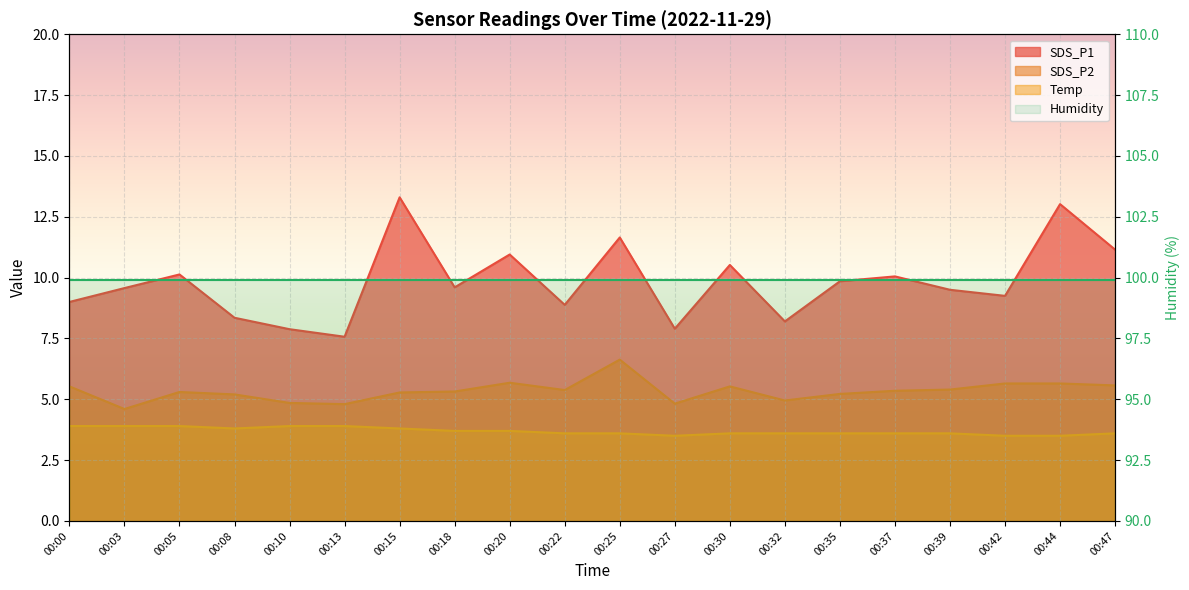

Which series has the largest range (max minus min)?

SDS_P1